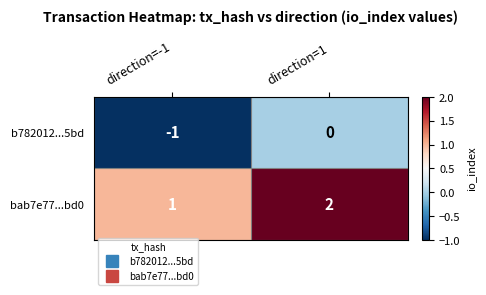

Where is bab7e77...bd0 nearest to the value 1?

direction=-1